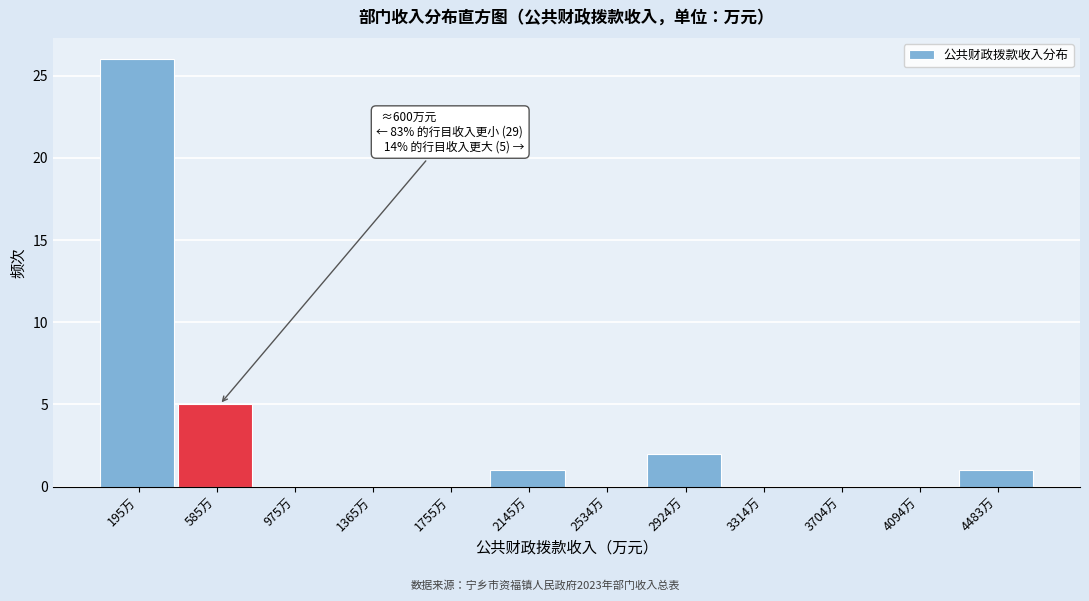

Which range on the x-axis has the tallest bar?

0 to 400